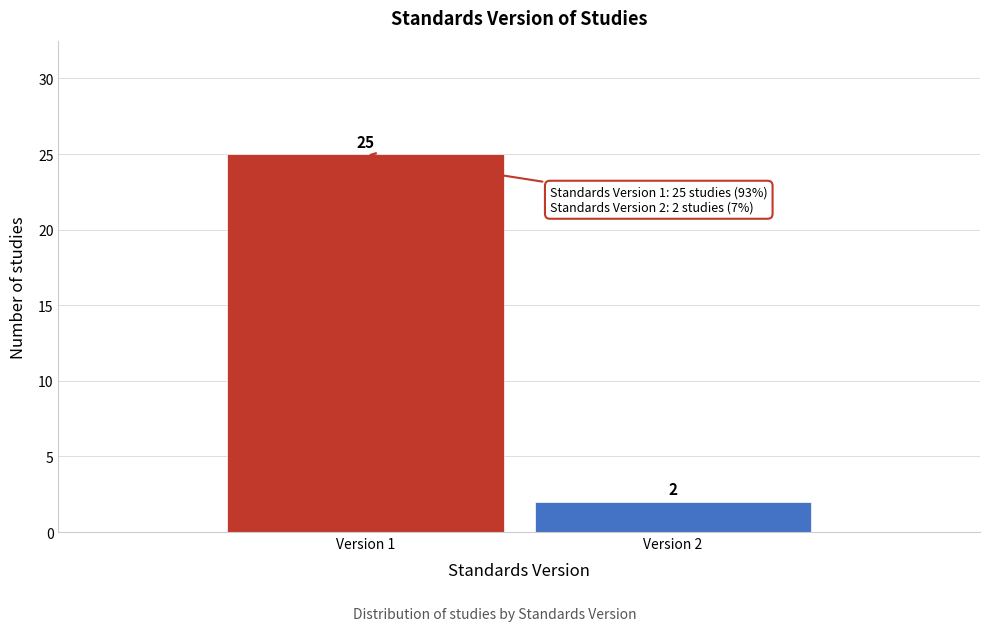

Reading left to right, extract all data points from this chart.

Version 1=25	Version 2=2